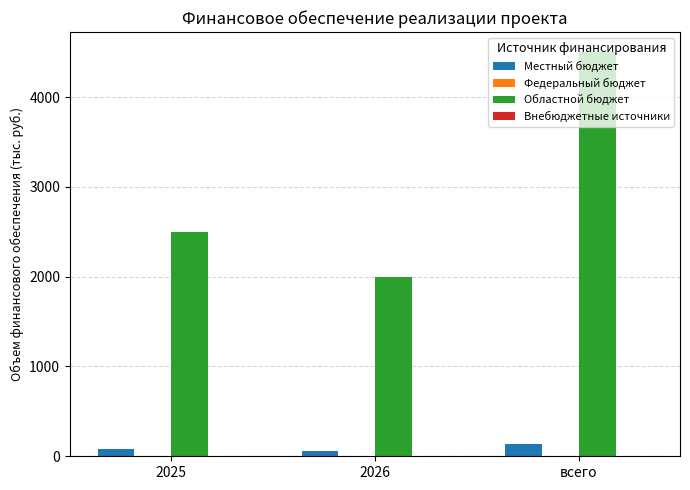

What is the total value across all series at всего?

4639.2